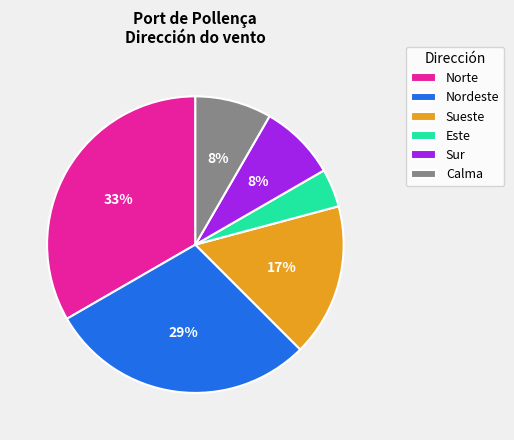

The Nordeste slice represents 44% of the pie. True or false?

False